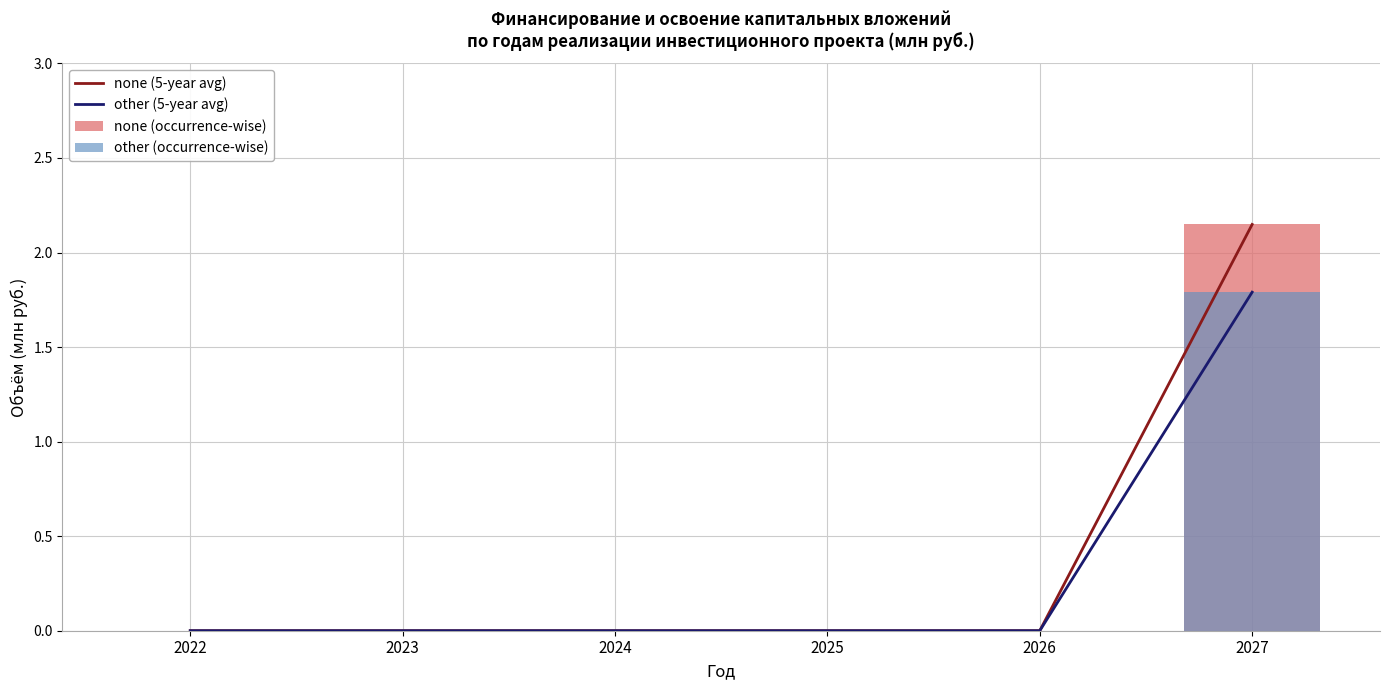

List the series in order of their peak value, lowest first.

other (5-year avg), other (occurrence-wise), none (5-year avg), none (occurrence-wise)